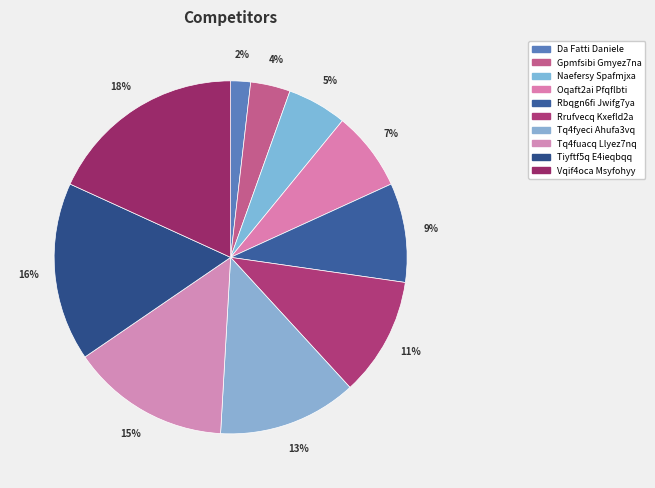

Which has a higher value, Tq4fuacq Llyez7nq or Oqaft2ai Pfqflbti?

Tq4fuacq Llyez7nq